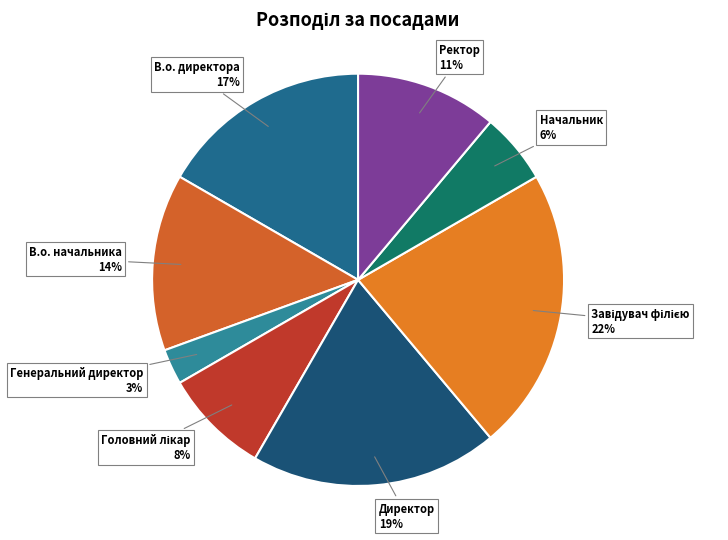

The В.о. начальника slice represents 14% of the pie. True or false?

True